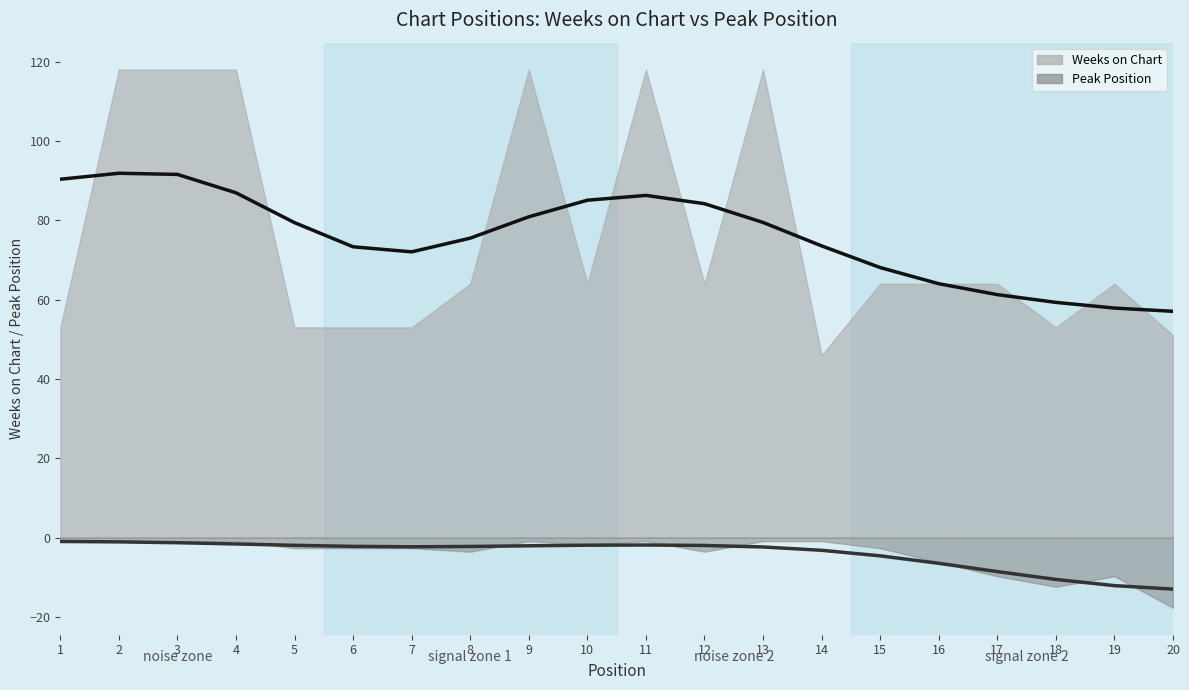

Between 4 and 20, which series saw the biggest shift?

Weeks on Chart (smooth)